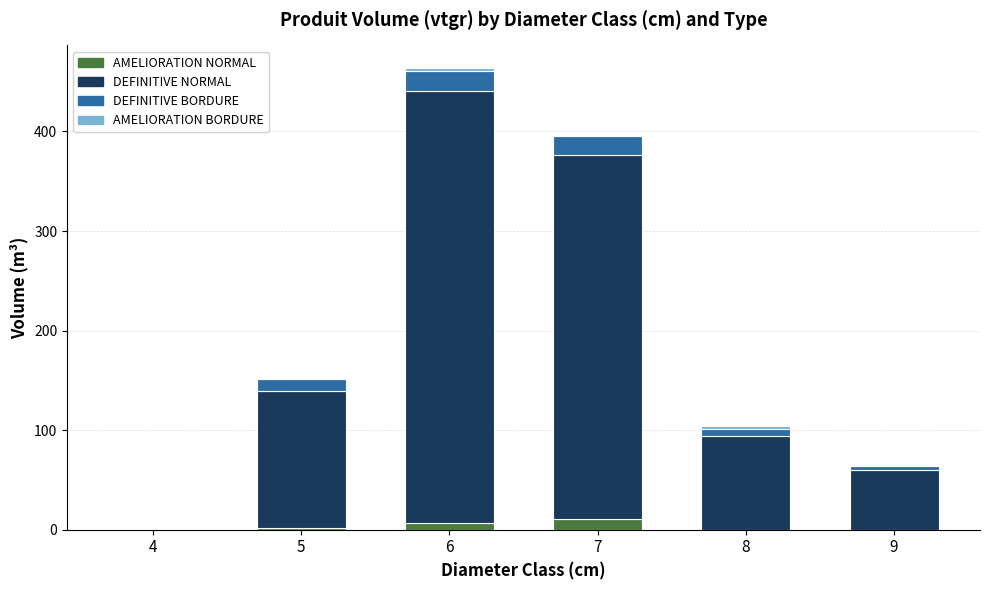

At which category is the sum across all series the highest?

6